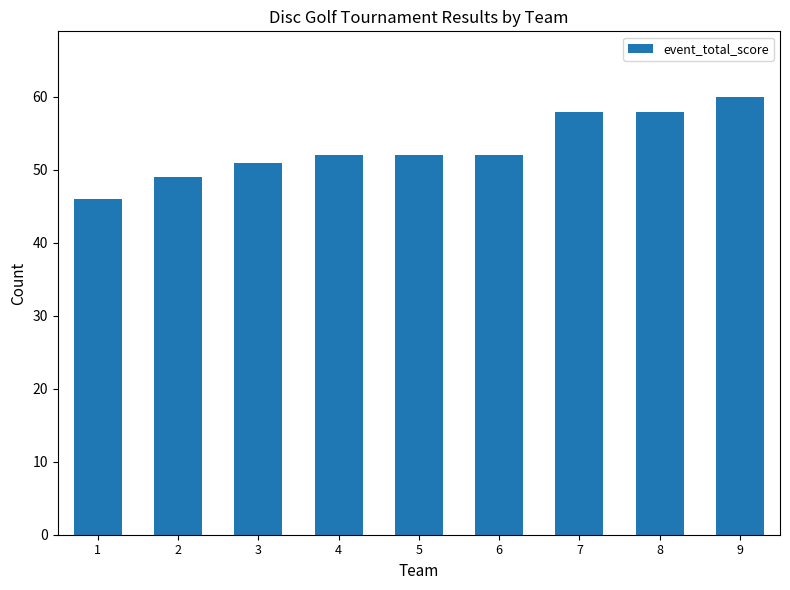

What is the change in value from 2 to 7?

+9